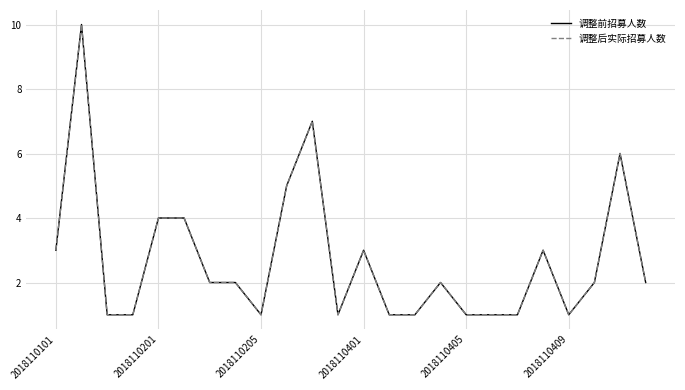

At how many categories does at least one series exceed 7?

1